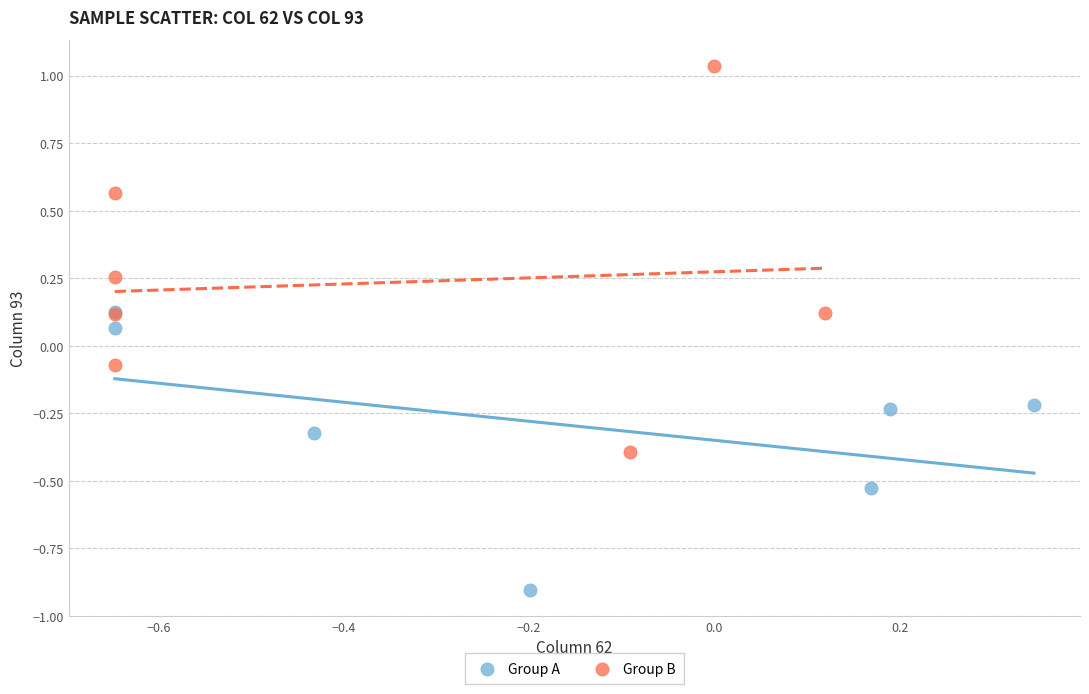

Which series has the largest Y range (max minus min)?

Group B